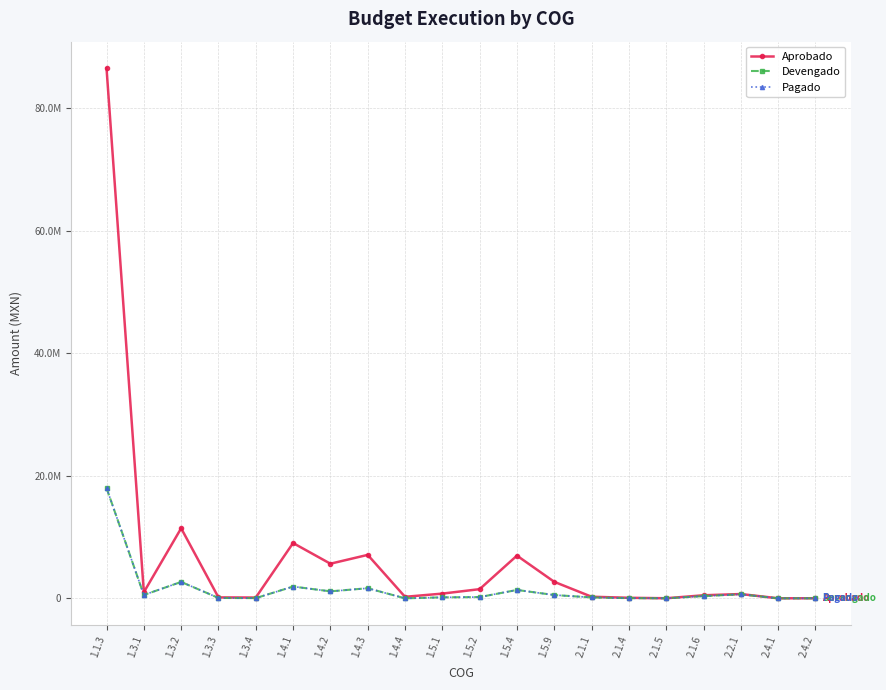

What is the difference between the maximum and second lowest values in the Aprobado series?

86541017.9